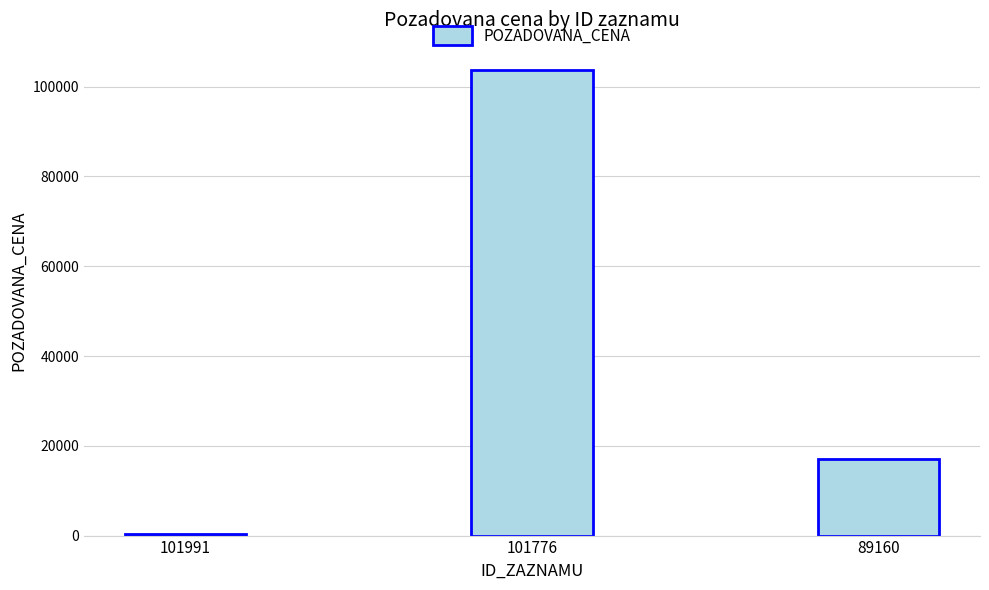

List the labels in order of value, smallest first.

101991, 89160, 101776